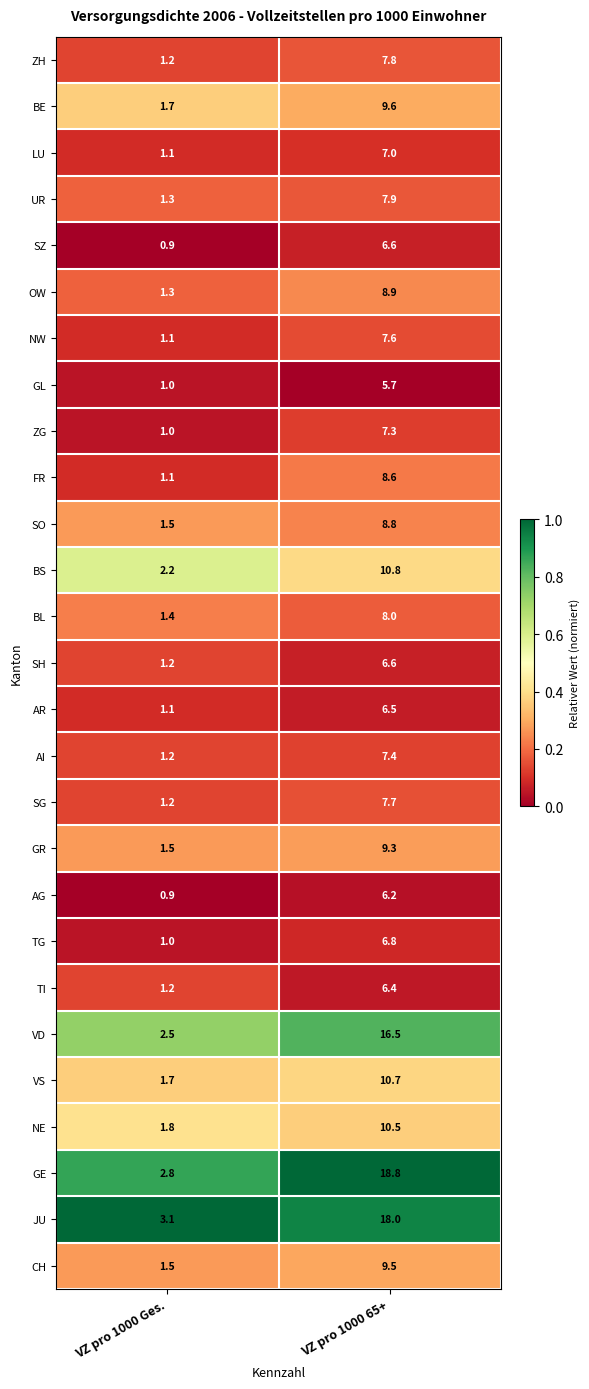

What is the sum of all NE values?

12.3